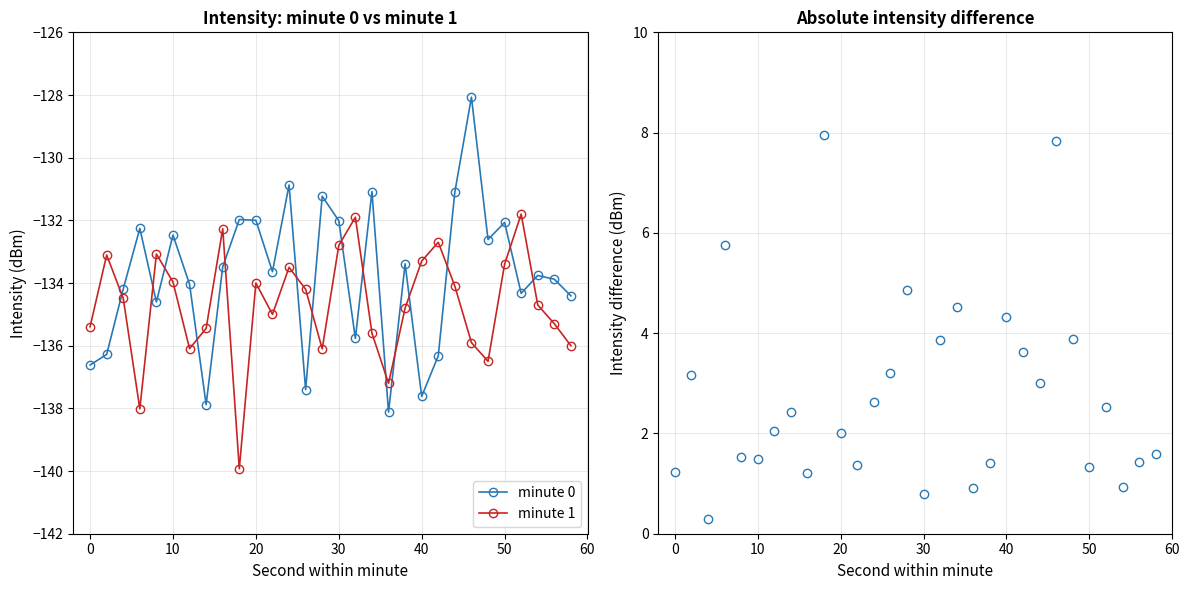

How many interior local valleys does the minute 1 series have?

7